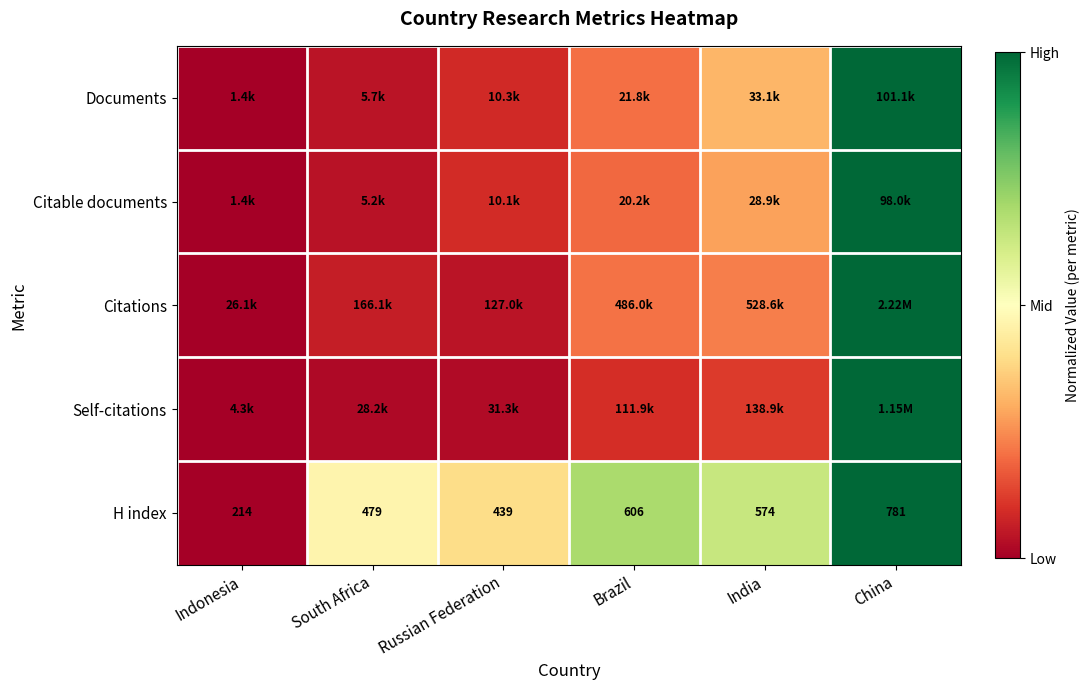

Rank the series at Brazil from highest to lowest value.

H index, Citations, Documents, Citable documents, Self-citations